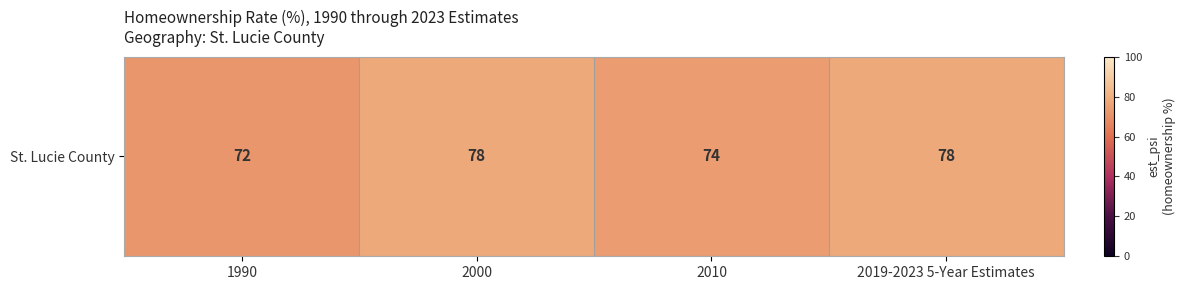

What is the difference between the values at 1990 and 2019-2023 5-Year Estimates?

6